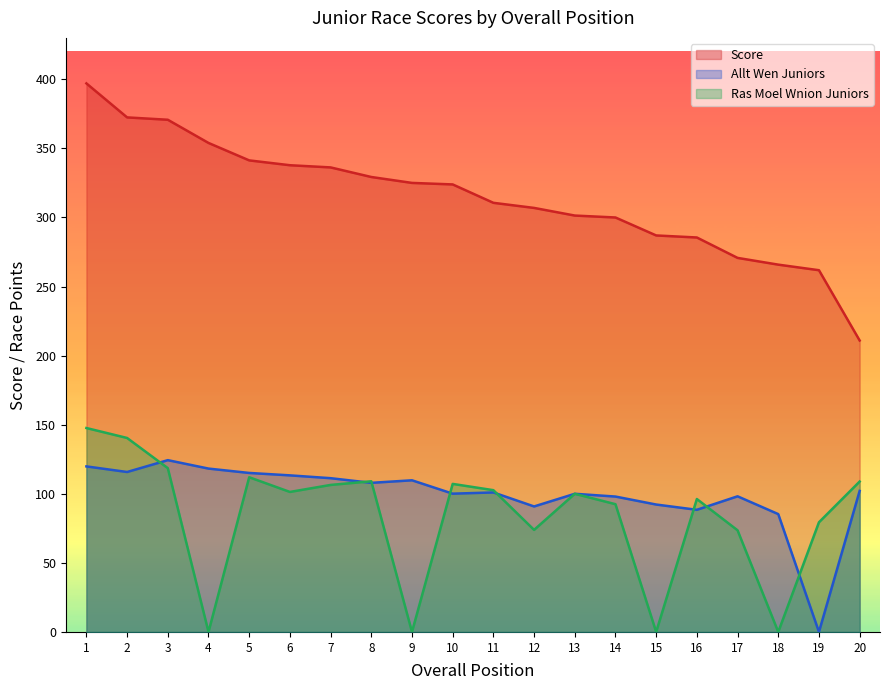

Which series has the largest range (max minus min)?

Score